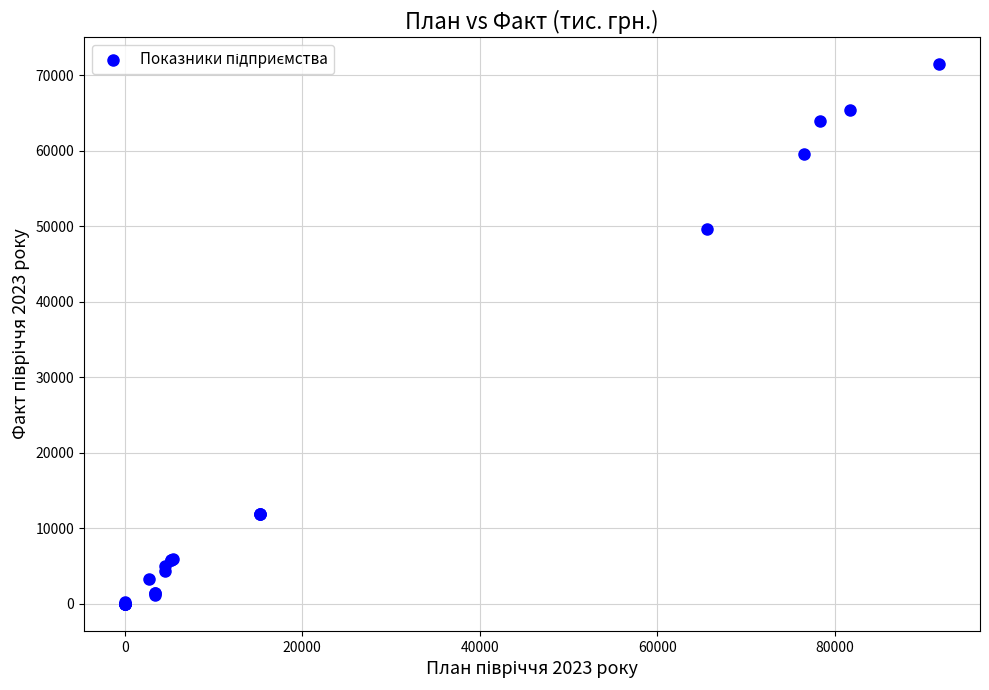

What Y value in the scatter plot is closest to 35719?

49619.2